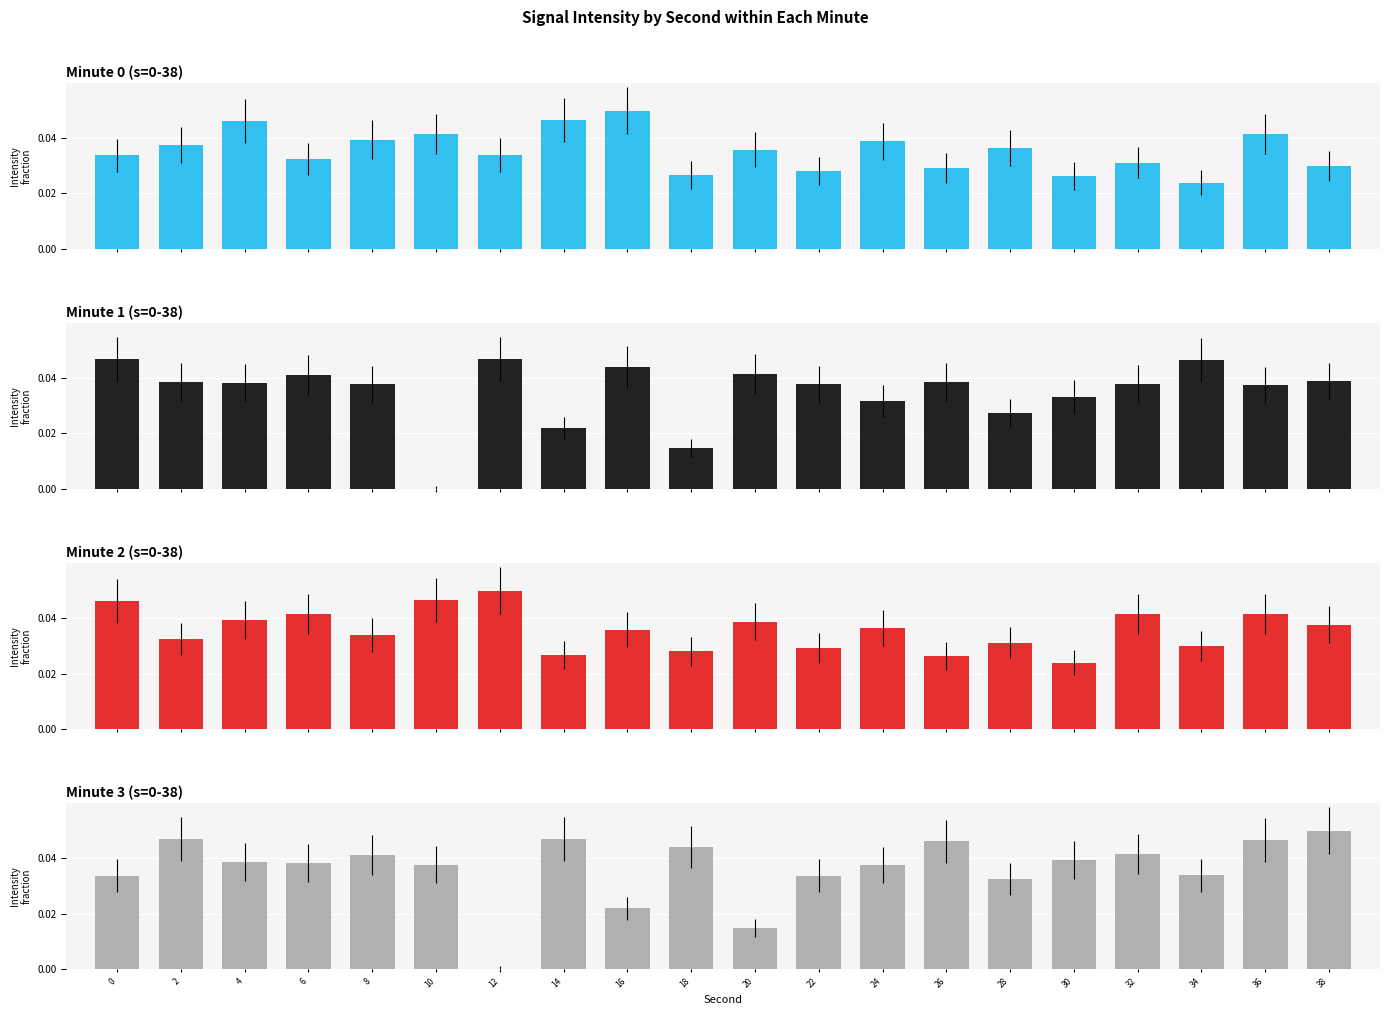

Between 20 and 28, which series saw the biggest shift?

Minute 3 (s=0-38)